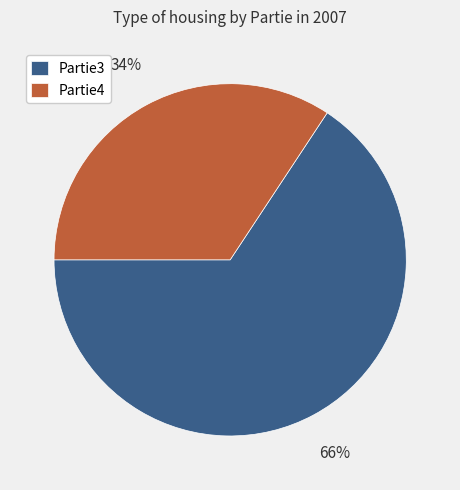

Does Partie3 represent more than half of the total?

Yes